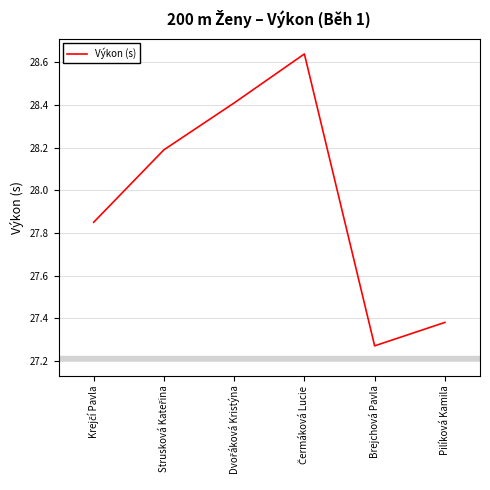

What is the average value?

28.0